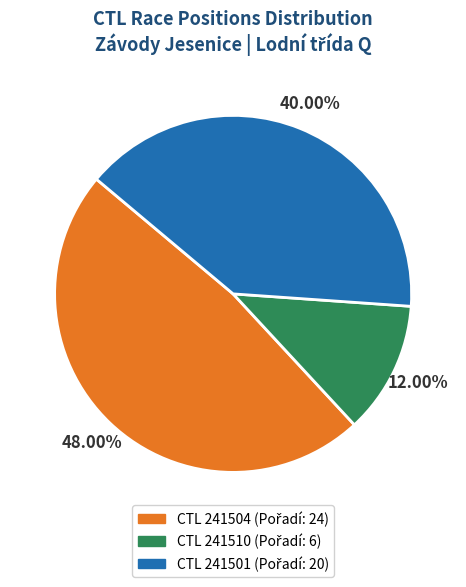

Is there a majority slice in this chart?

No